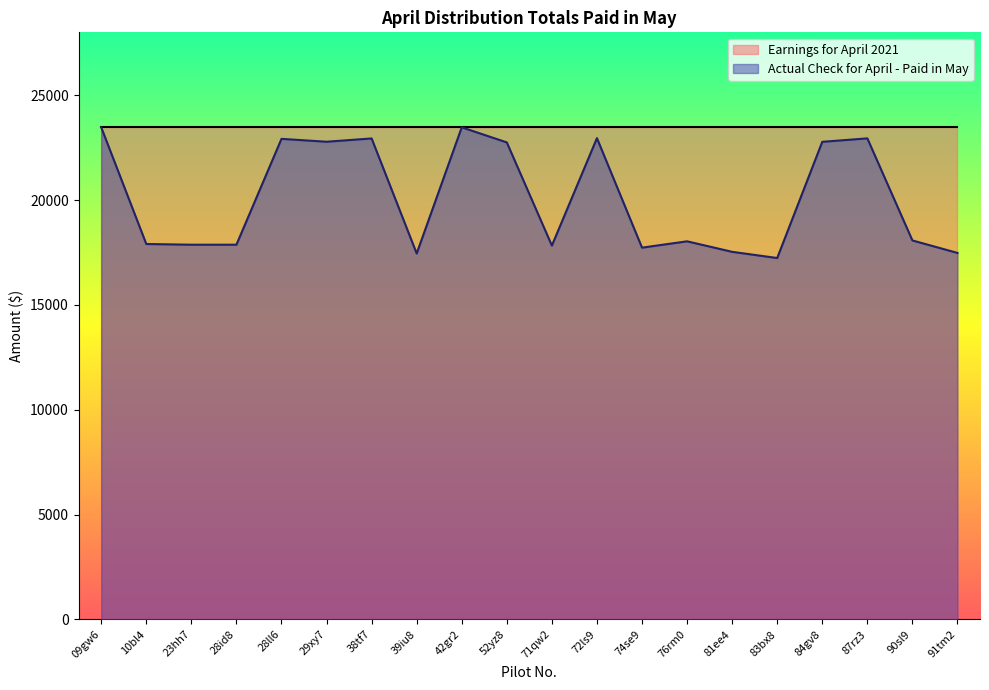

What position from the left is 09gw6?

1